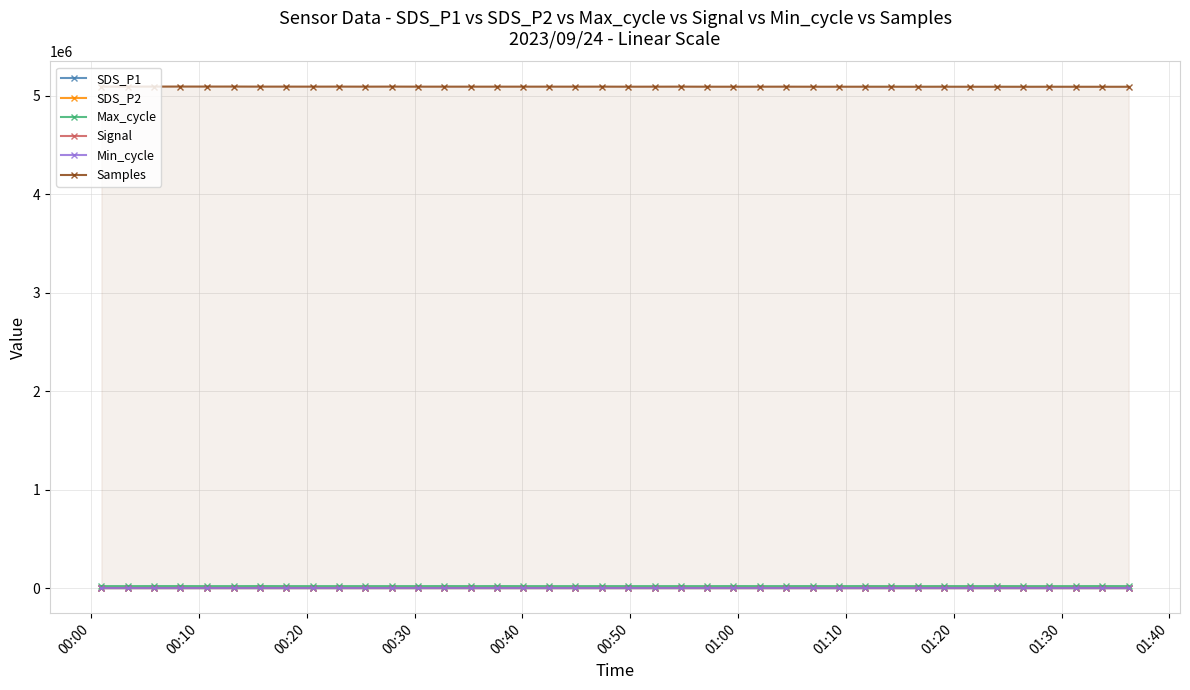

What is the value of the Samples point at the 35th from the left?

5092403.0